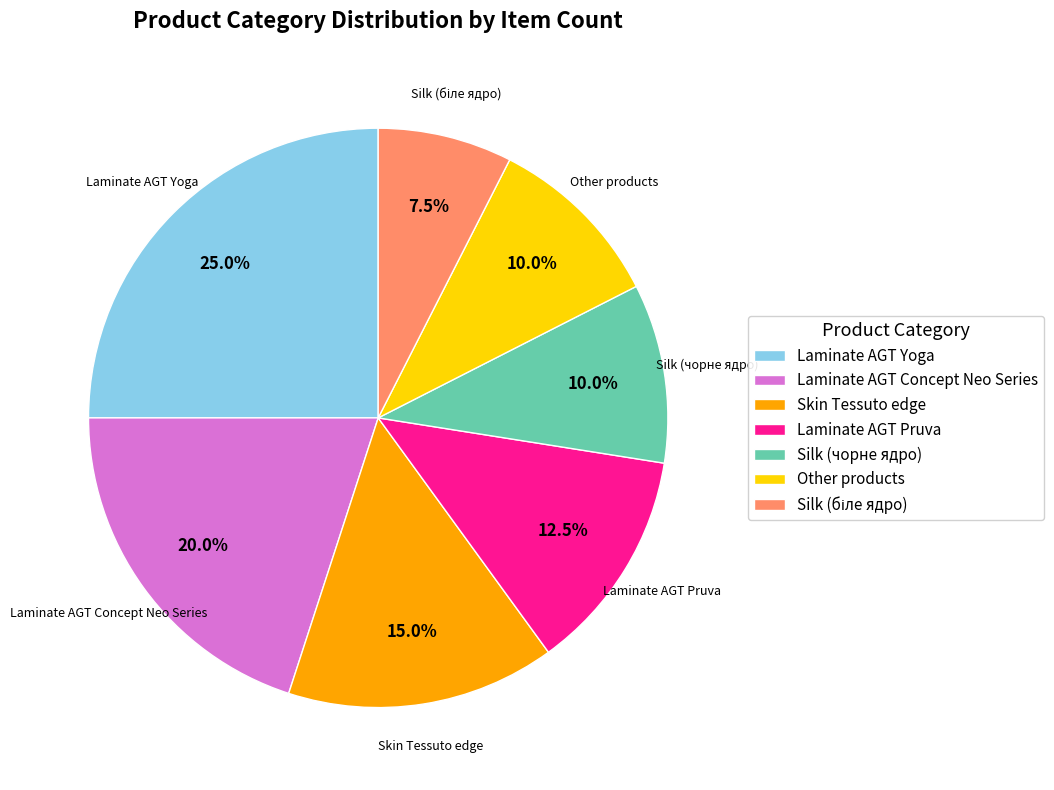

Combined, what portion of the pie is Other products and Silk (чорне ядро)?

20.0%